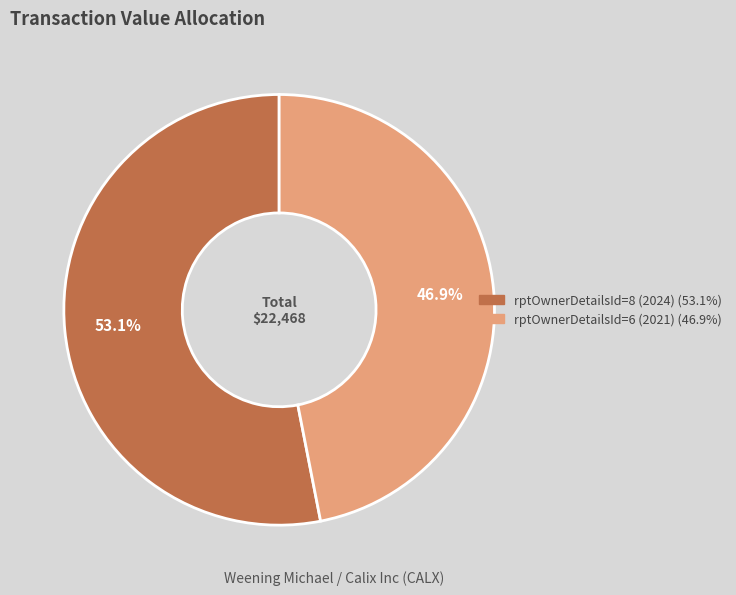

Which category has the biggest portion of the pie?

rptOwnerDetailsId=8 (2024)